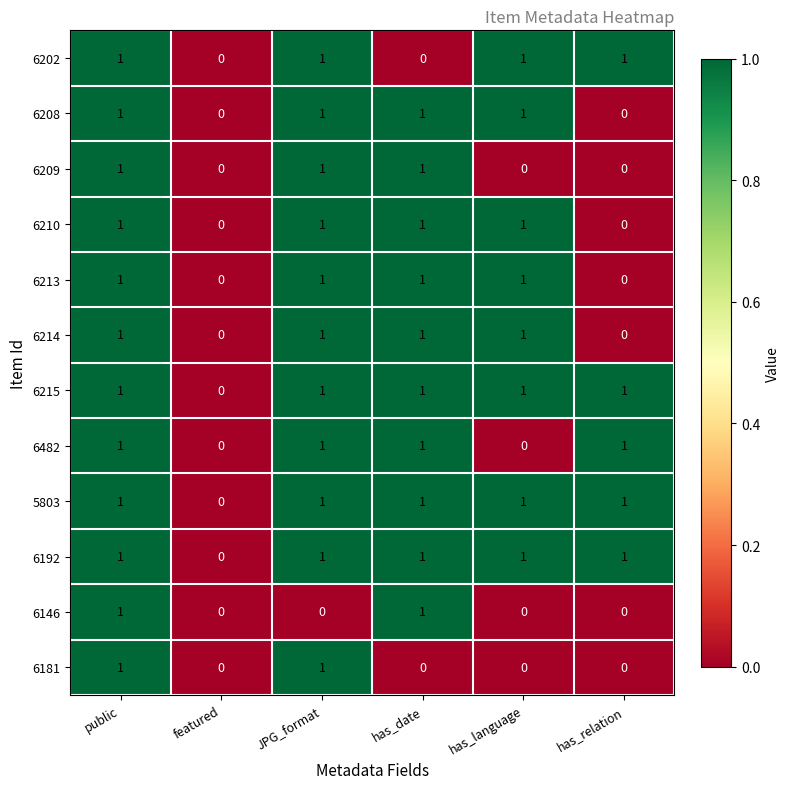

Count the 6208 values in the range 0 to 1.

6